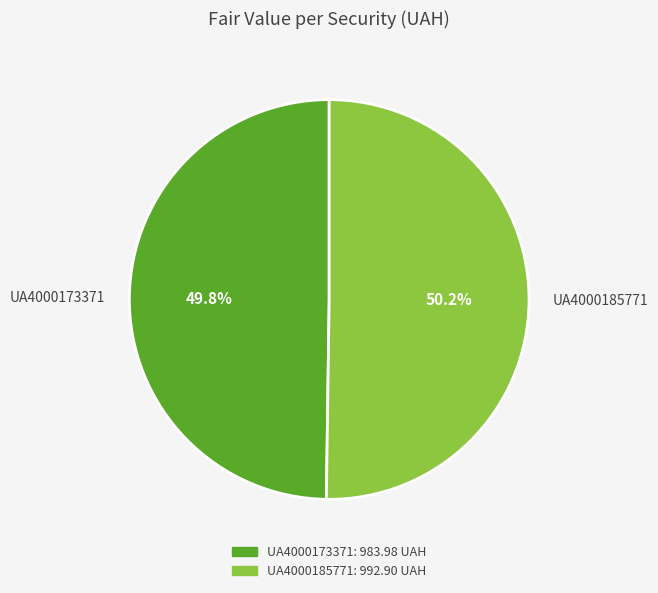

Is there any slice that represents more than half of the pie?

Yes